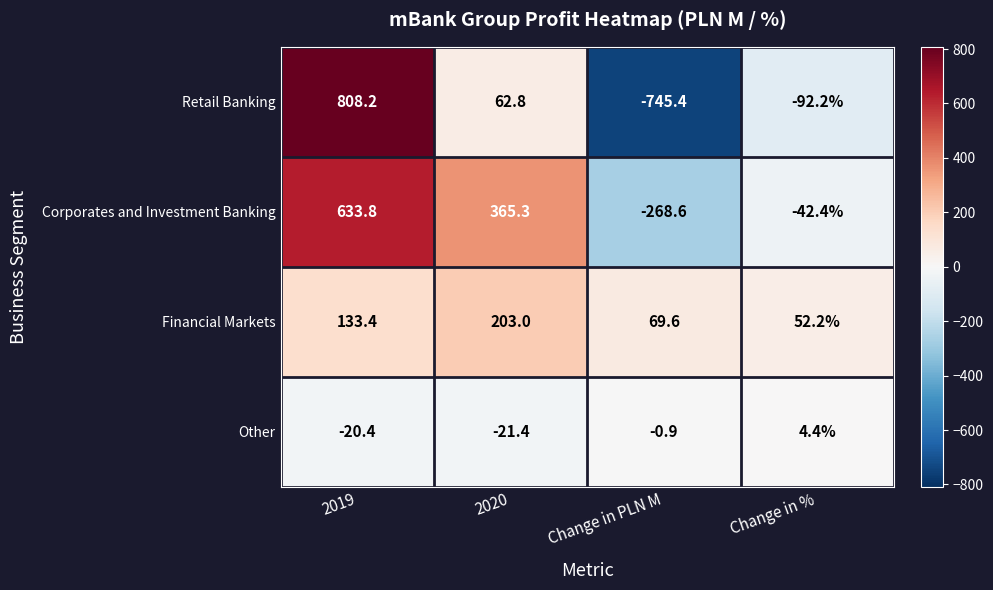

Which category has the lowest value across all series?

Change in PLN M